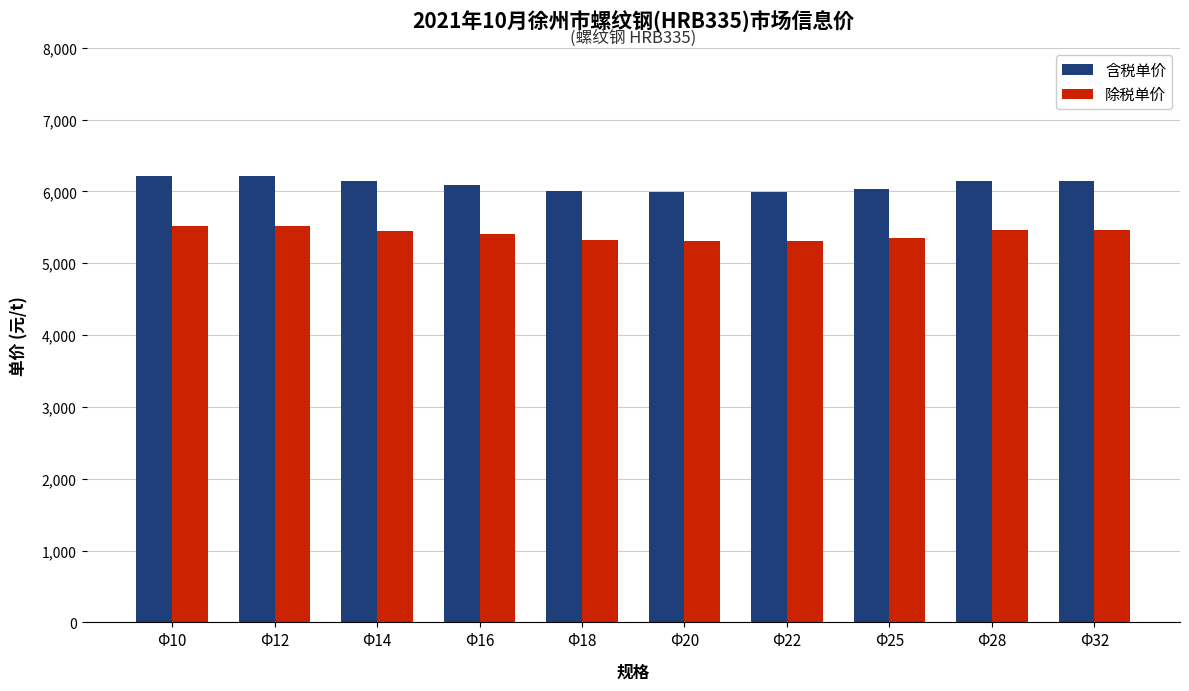

Is it true that 含税单价 equals 2065.5 at Φ16?

False